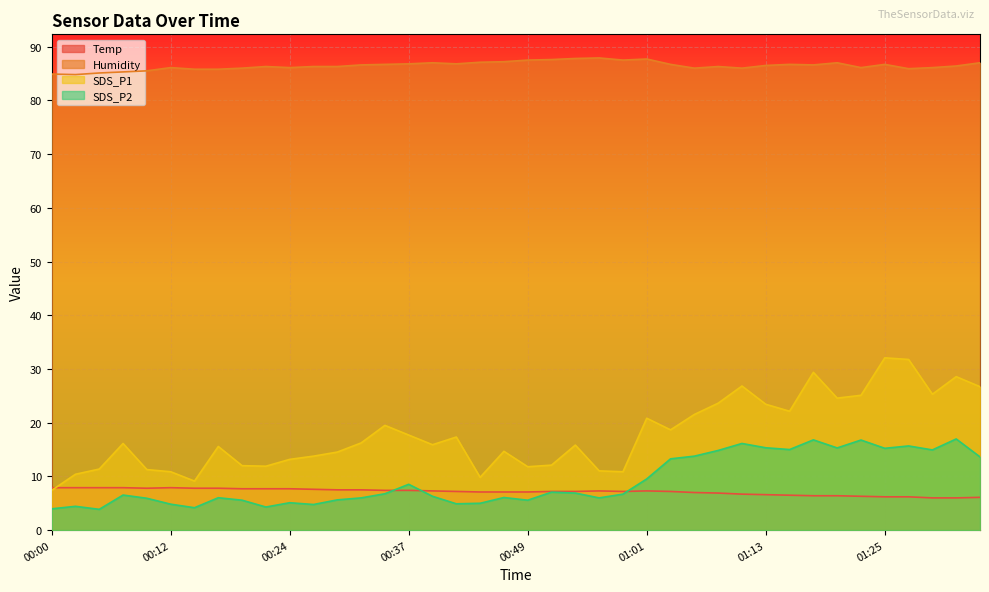

The Temp series shows 3.3 at 01:32. True or false?

False